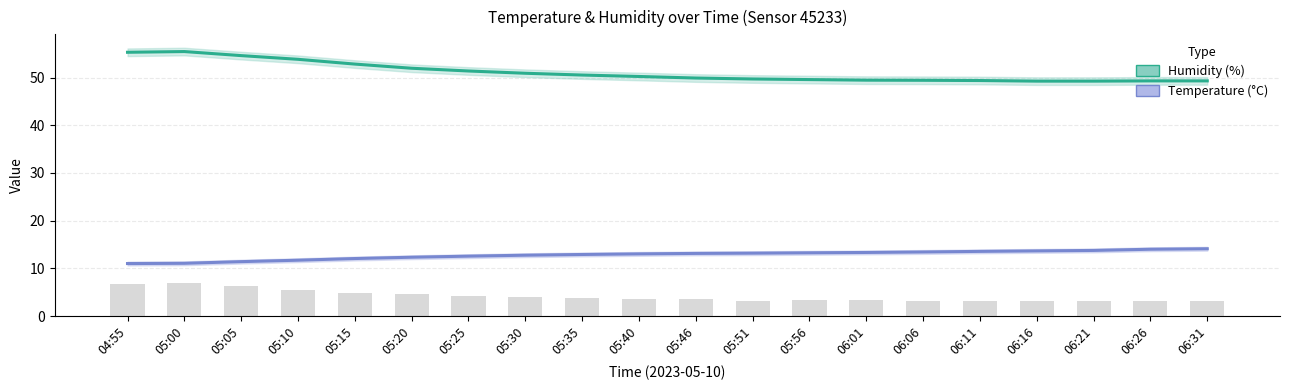

List the series in order of their overall mean, lowest first.

Temperature (°C), Humidity (%)